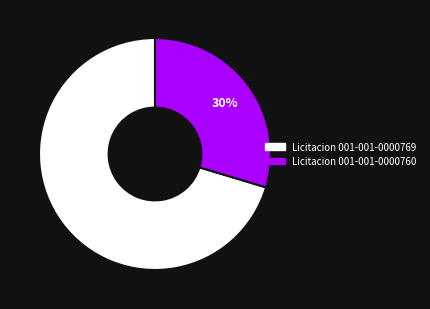

What is the ratio of the value at Licitacion 001-001-0000760 to the value at Licitacion 001-001-0000769?

0.4